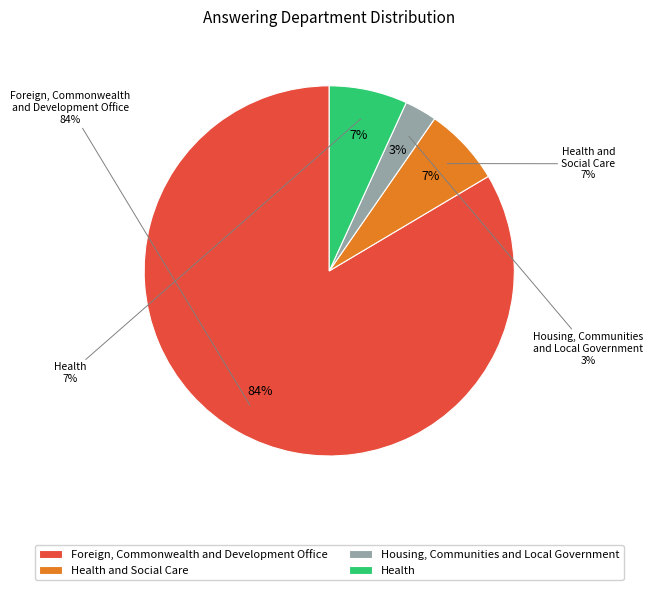

Rank the categories by value from lowest to highest.

Housing, Communities and Local Government, Health and Social Care, Health, Foreign, Commonwealth and Development Office